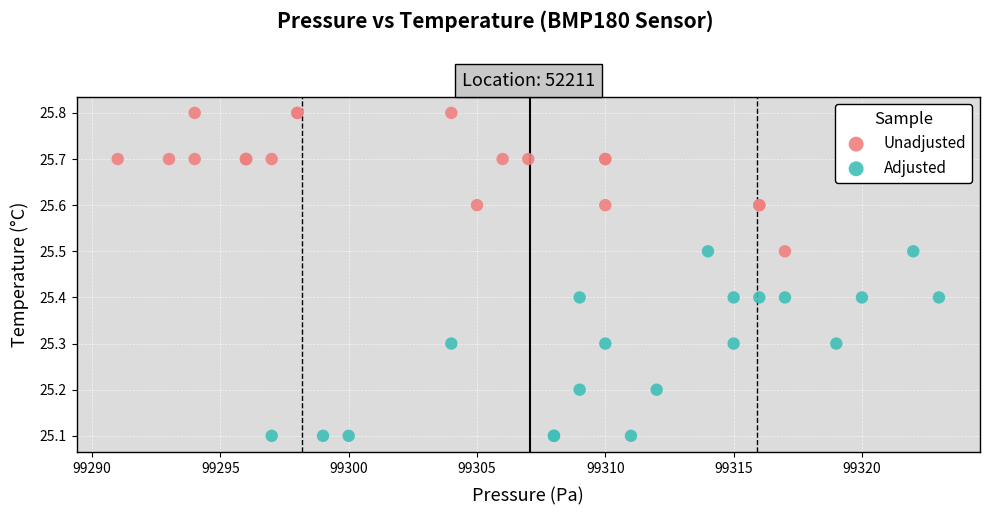

Which series has the widest spread of Y values?

Adjusted